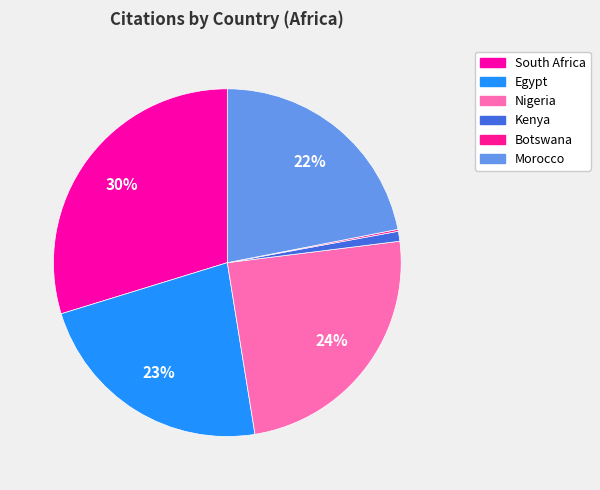

Is there a majority slice in this chart?

No